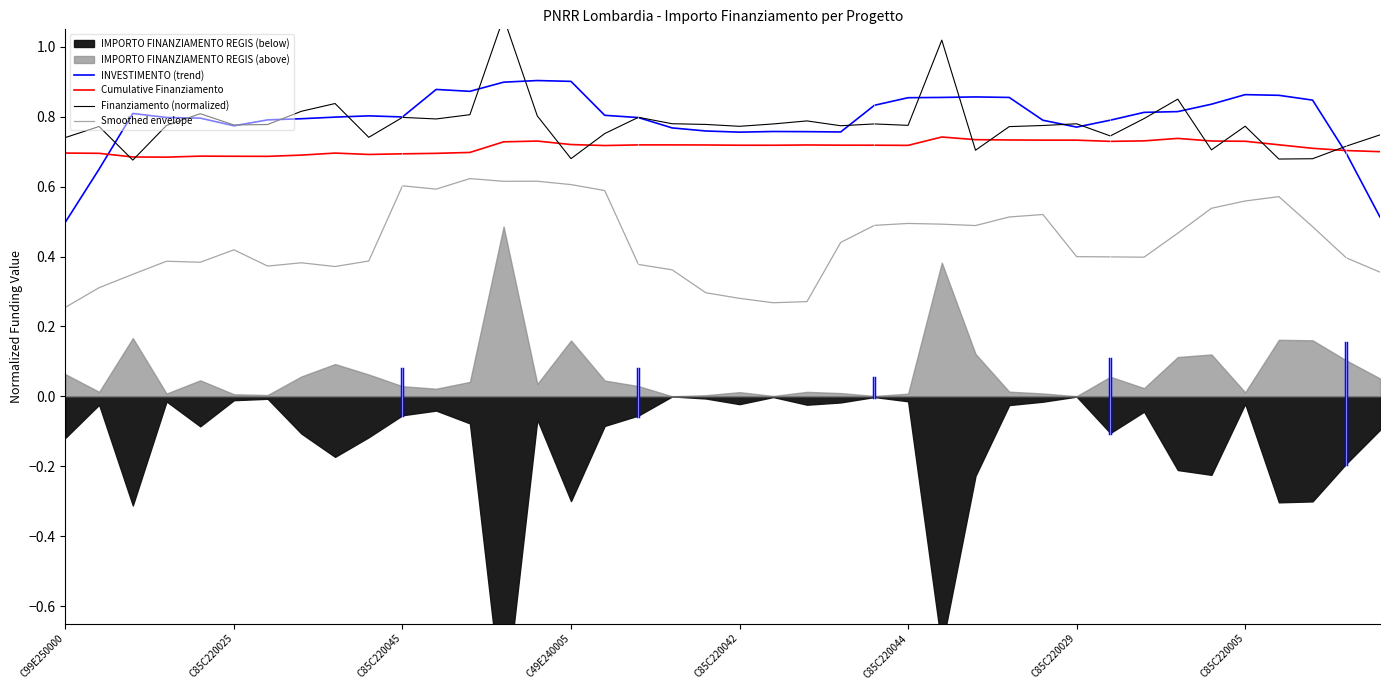

Reading left to right, extract all data points from this chart.

INVESTIMENTO (trend): 0.5	0.7	0.8	0.8	0.8	0.8	0.8	0.8	0.8	0.8	0.8	0.9	0.9	0.9	0.9	0.9	0.8	0.8	0.8	0.8	0.8	0.8	0.8	0.8	0.8	0.9	0.9	0.9	0.9	0.8	0.8	0.8	0.8	0.8	0.8	0.9	0.9	0.8	0.7	0.5
Cumulative Finanziamento: 0.7	0.7	0.7	0.7	0.7	0.7	0.7	0.7	0.7	0.7	0.7	0.7	0.7	0.7	0.7	0.7	0.7	0.7	0.7	0.7	0.7	0.7	0.7	0.7	0.7	0.7	0.7	0.7	0.7	0.7	0.7	0.7	0.7	0.7	0.7	0.7	0.7	0.7	0.7	0.7
Finanziamento (normalized): 0.7	0.8	0.7	0.8	0.8	0.8	0.8	0.8	0.8	0.7	0.8	0.8	0.8	1.1	0.8	0.7	0.8	0.8	0.8	0.8	0.8	0.8	0.8	0.8	0.8	0.8	1.0	0.7	0.8	0.8	0.8	0.7	0.8	0.9	0.7	0.8	0.7	0.7	0.7	0.7
Smoothed envelope: 0.3	0.3	0.3	0.4	0.4	0.4	0.4	0.4	0.4	0.4	0.6	0.6	0.6	0.6	0.6	0.6	0.6	0.4	0.4	0.3	0.3	0.3	0.3	0.4	0.5	0.5	0.5	0.5	0.5	0.5	0.4	0.4	0.4	0.5	0.5	0.6	0.6	0.5	0.4	0.4